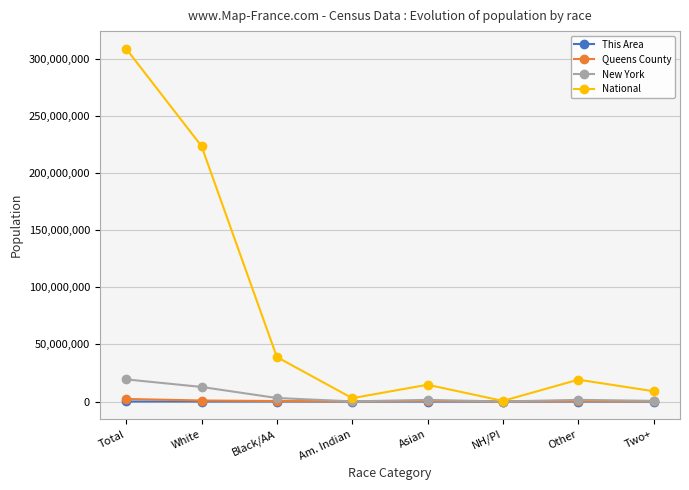

The value of National at Black/AA is 69686811. True or false?

False